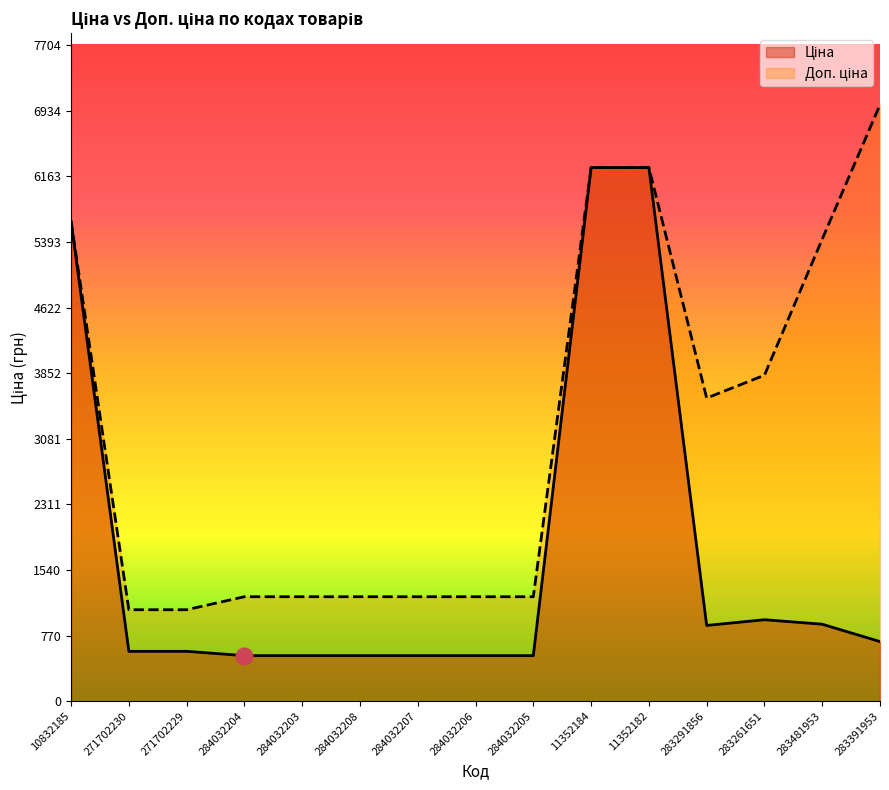

How many lines are shown in the chart?

2